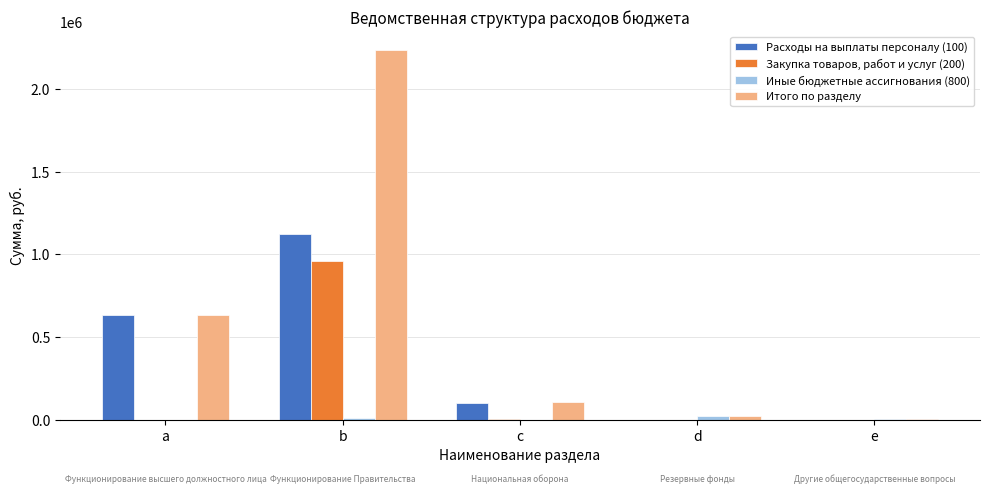

What is the difference between the Закупка товаров, работ и услуг (200) values at b and c?

958164.0